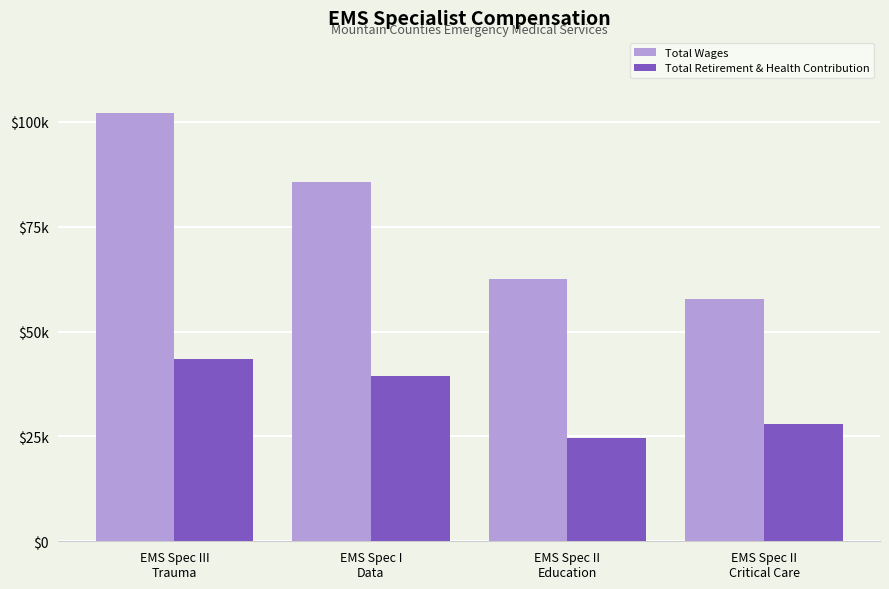

At which category is the sum across all series the highest?

EMS Spec III
Trauma